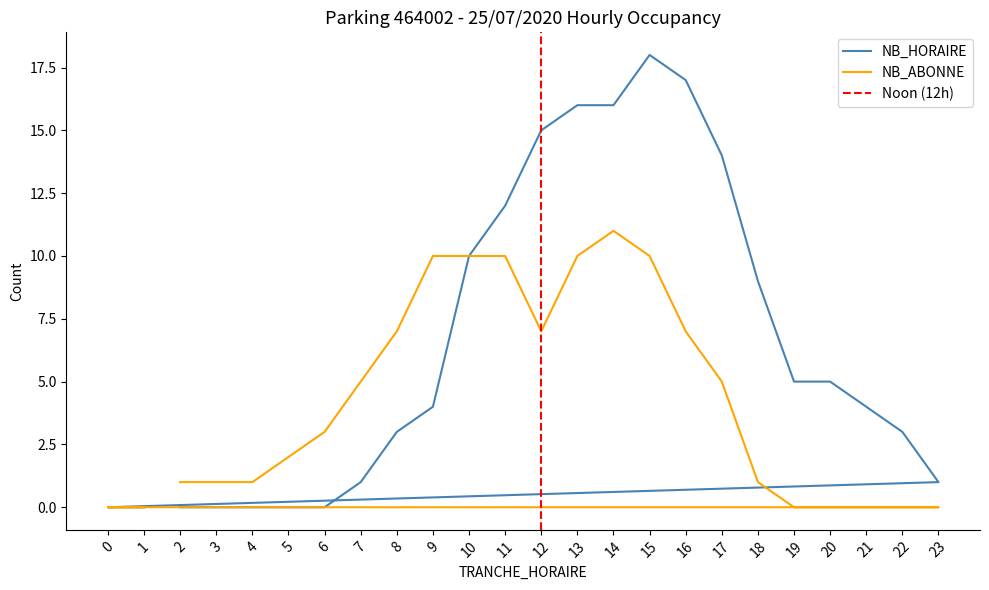

List the series in order of their overall mean, lowest first.

NB_ABONNE, NB_HORAIRE